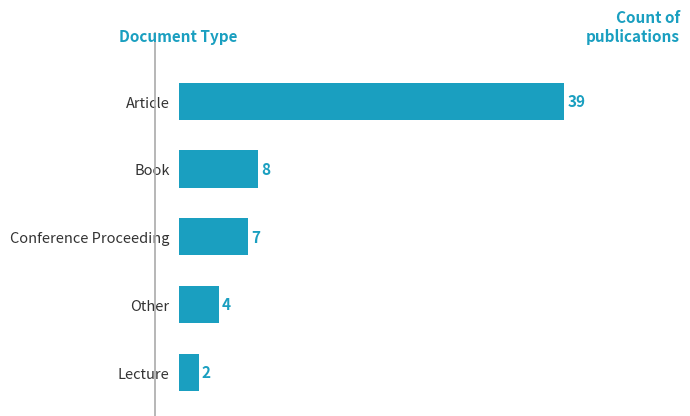

Count the number of categories in the chart.

5